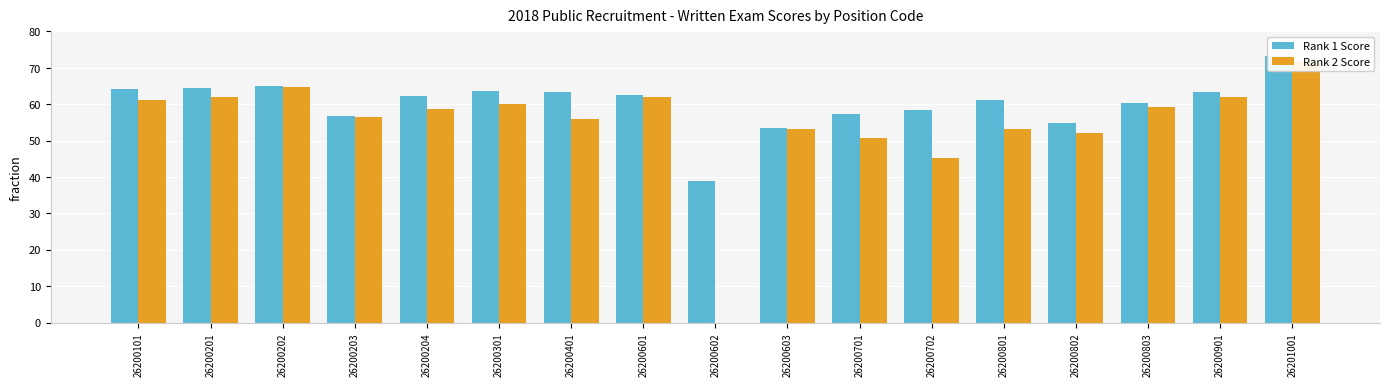

Which series has the largest range (max minus min)?

Rank 2 Score